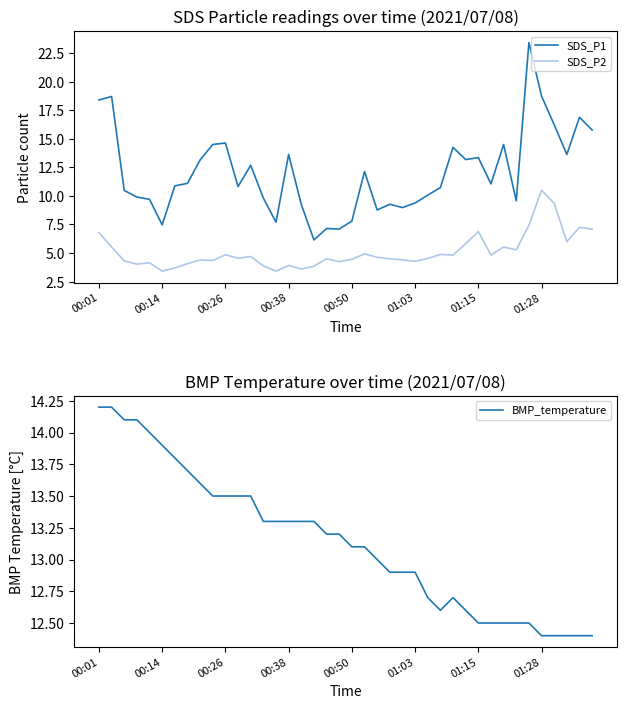

Which series has the largest total across all categories?

BMP_temperature